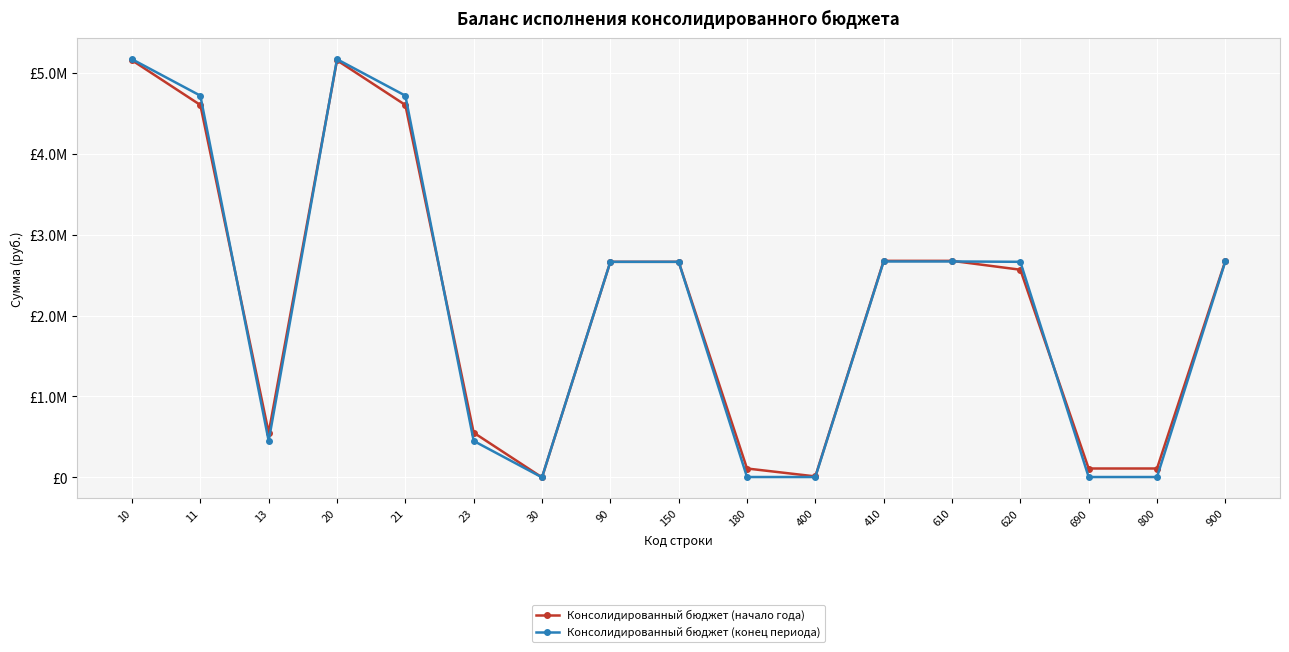

Does the chart have visible grid lines?

Yes